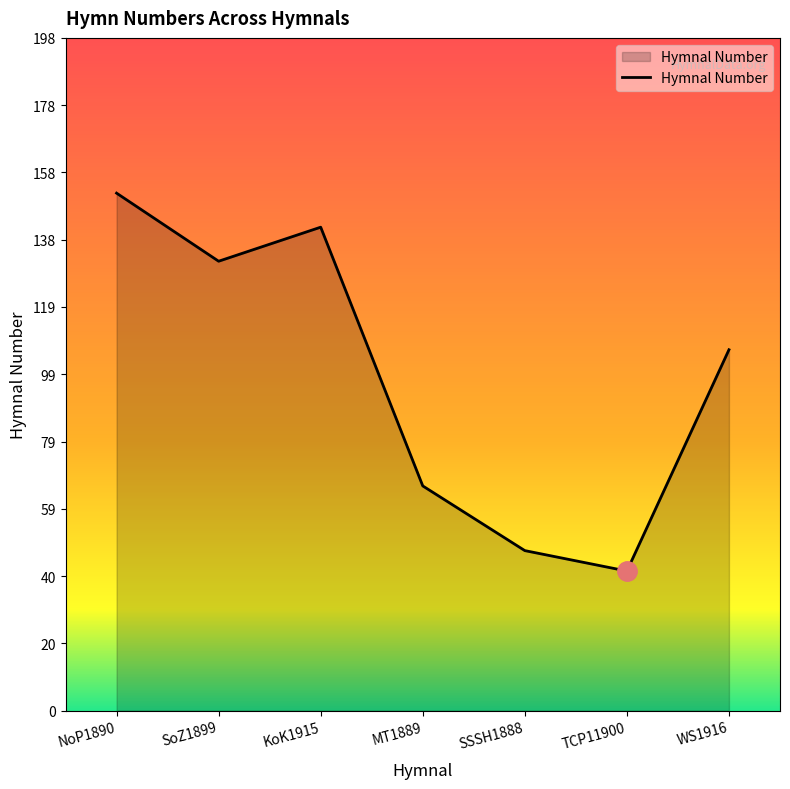

What value does the data have at KoK1915?

142